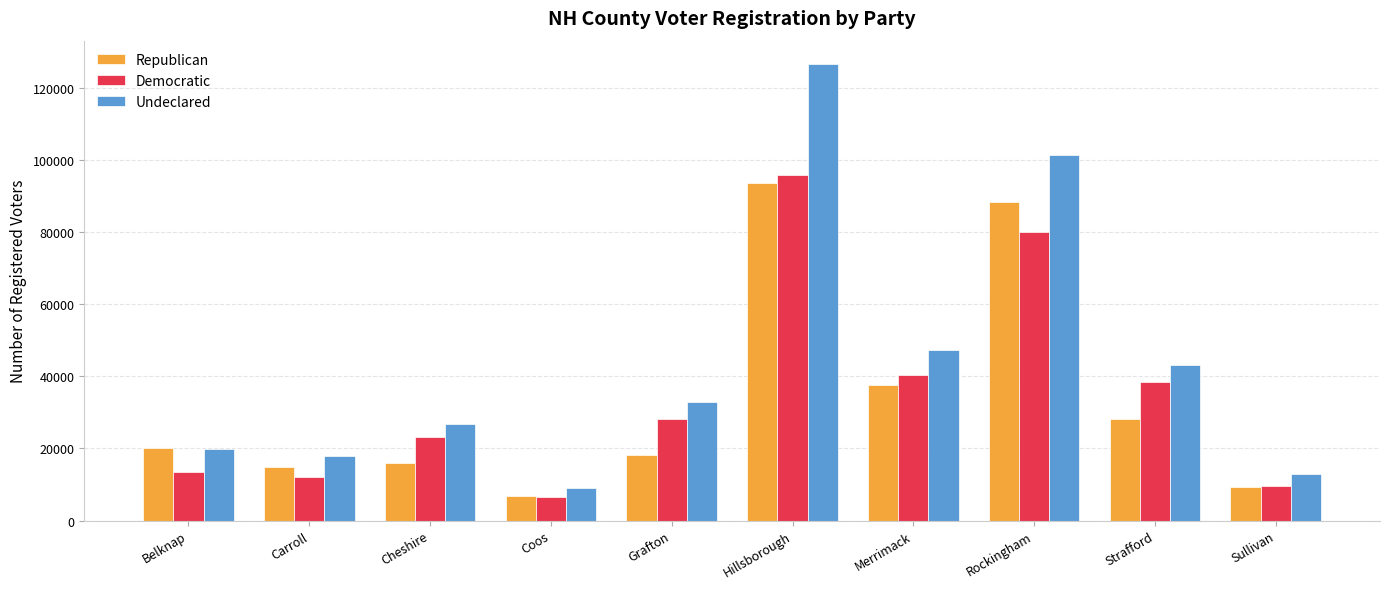

Reading right to left, what are all the values shown in this chart?

Republican: 9415	28151	88466	37479	93637	18129	6841	16084	14885	20078
Democratic: 9676	38322	80031	40323	95966	28306	6632	23157	12021	13394
Undeclared: 12865	43101	101502	47345	126833	32957	9129	26766	17792	19949